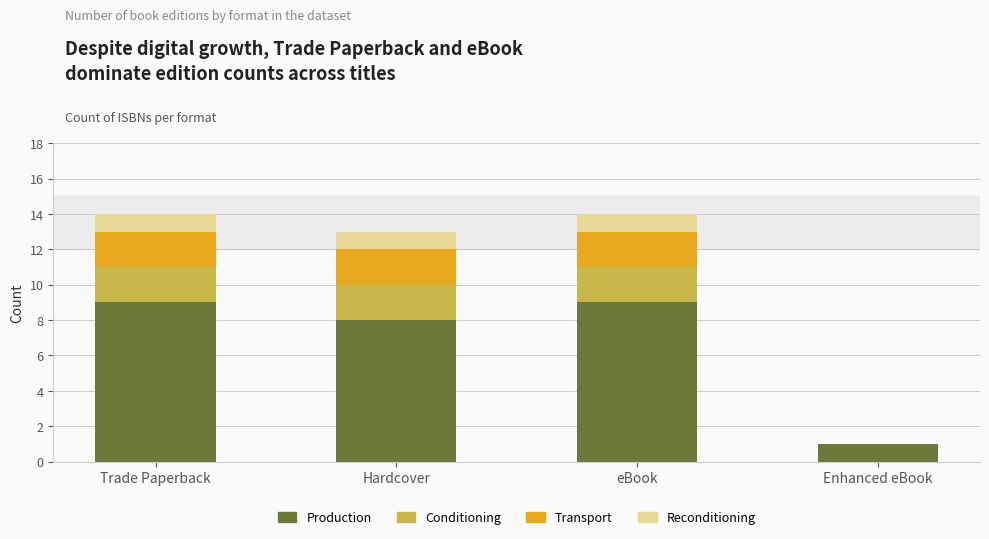

What are all the series names shown in the legend?

Production, Conditioning, Transport, Reconditioning